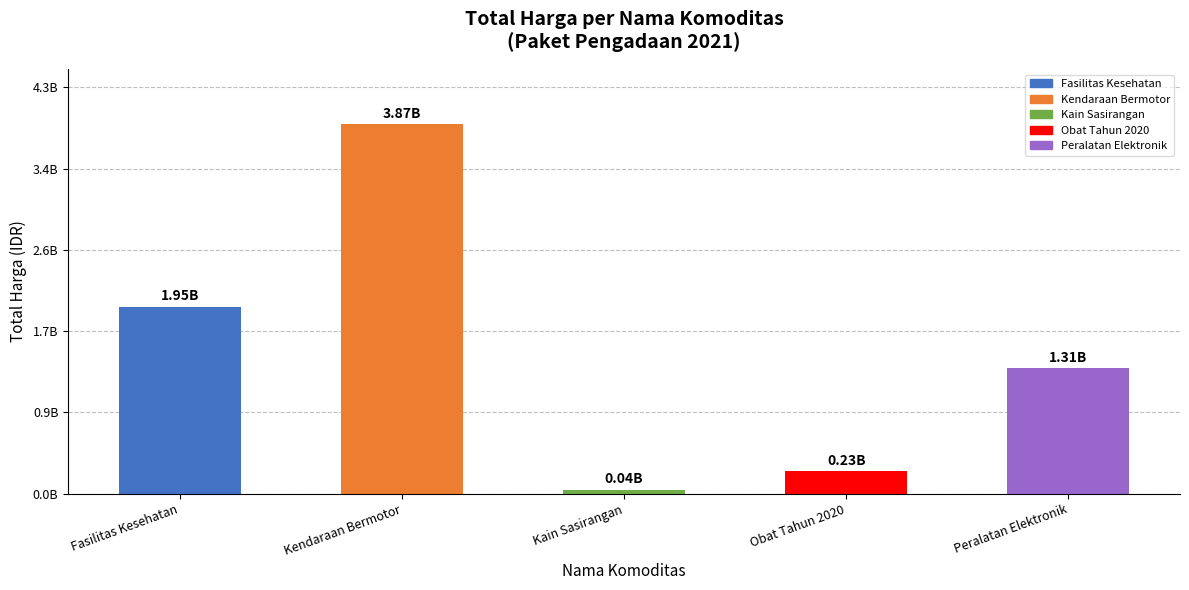

List the labels in order of value, smallest first.

Kain Sasirangan, Obat Tahun 2020, Peralatan Elektronik, Fasilitas Kesehatan, Kendaraan Bermotor